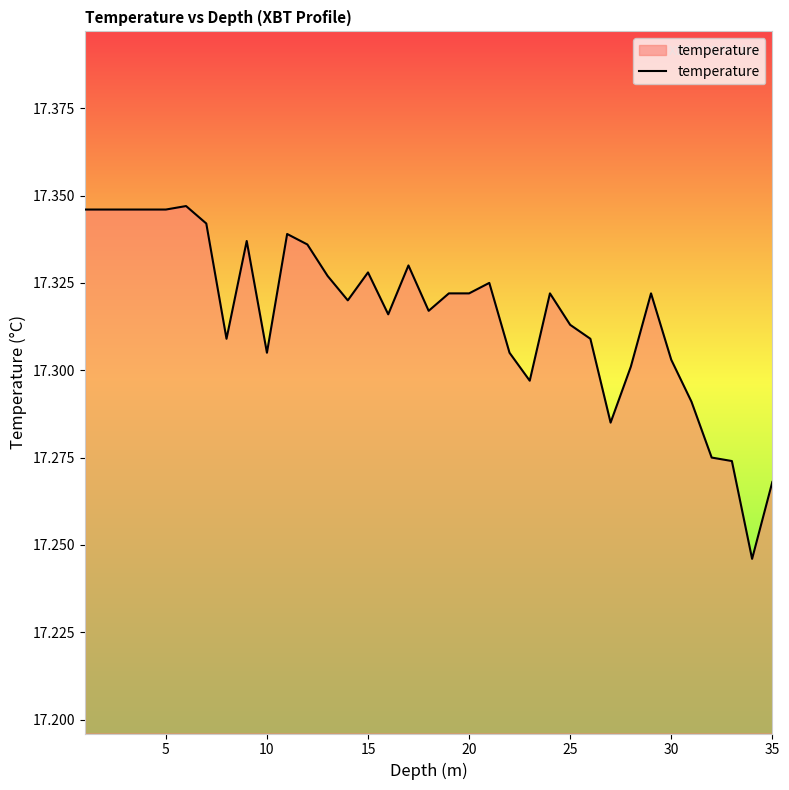

The chart shows a value of 11.4 at 20. True or false?

False